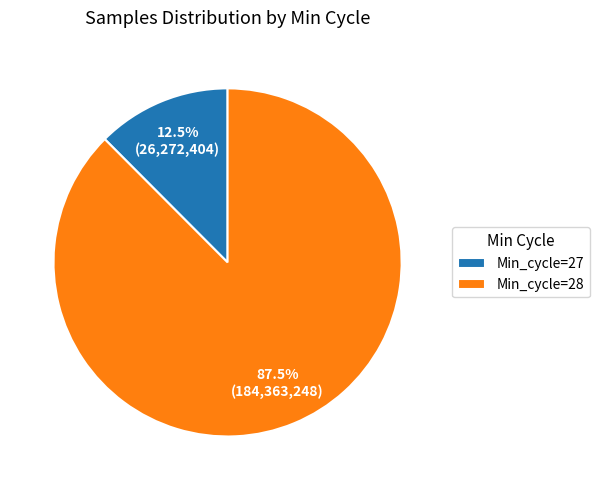

How much of the chart is everything except Min_cycle=27?

87.5%